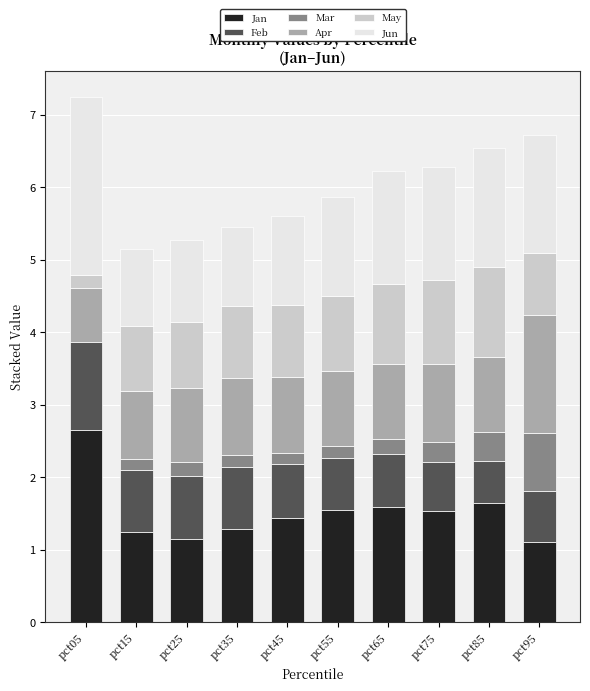

True or false: May has a value of 1.0 at pct35.

True